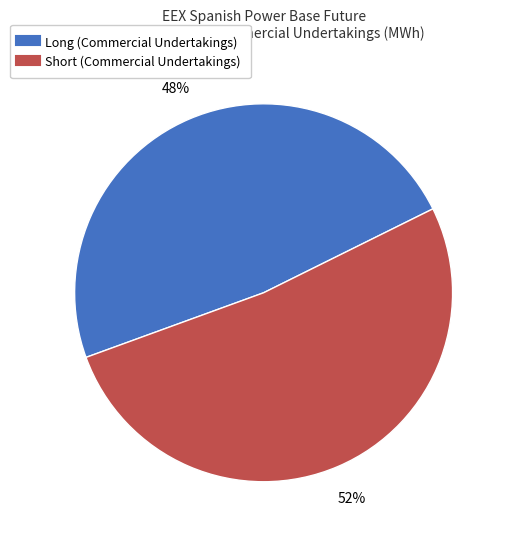

Between Long (Commercial Undertakings) and Short (Commercial Undertakings), which is larger?

Short (Commercial Undertakings)